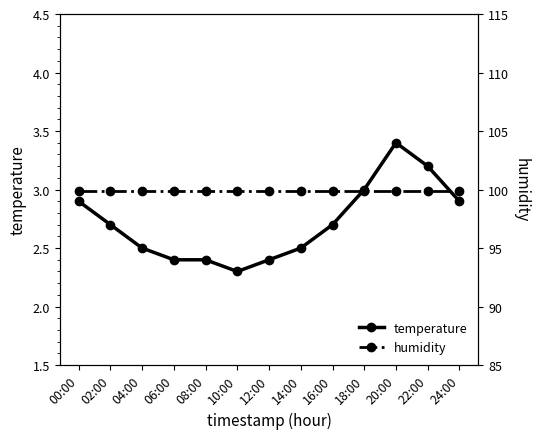

True or false: humidity and temperature intersect in this chart.

False